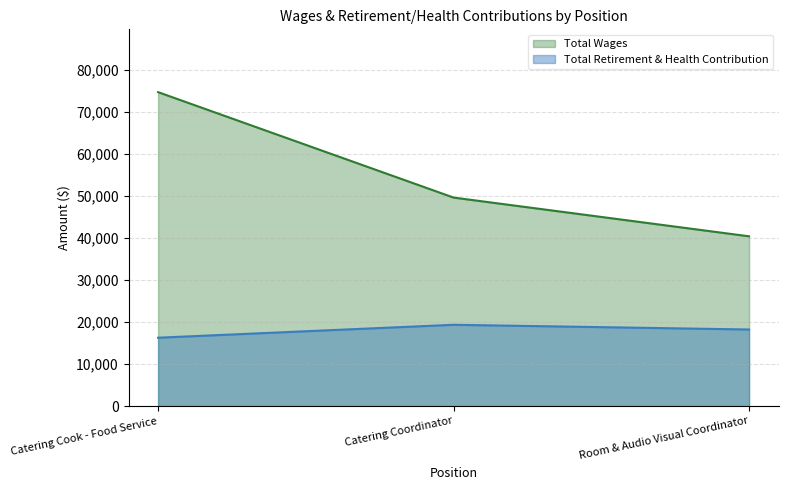

Does the chart have visible grid lines?

Yes